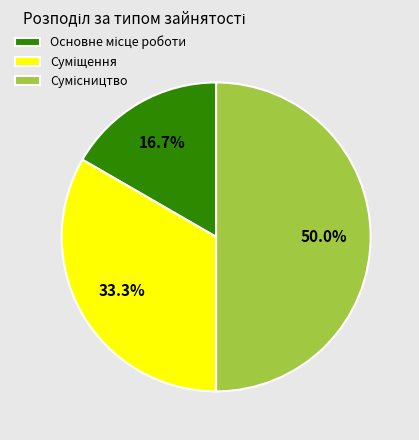

How many slices are in this pie chart?

3